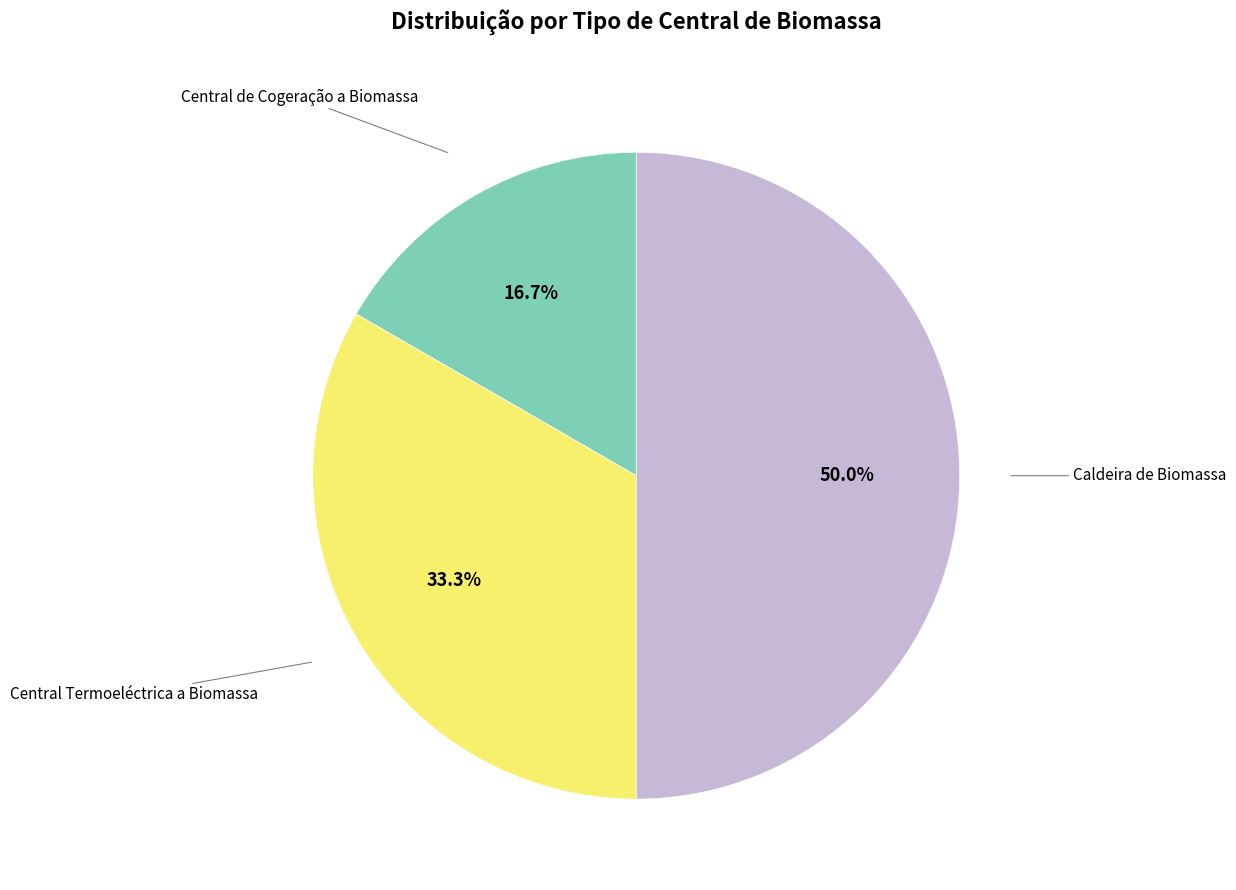

What is the ratio of the value at Caldeira de Biomassa to the value at Central Termoeléctrica a Biomassa?

1.5